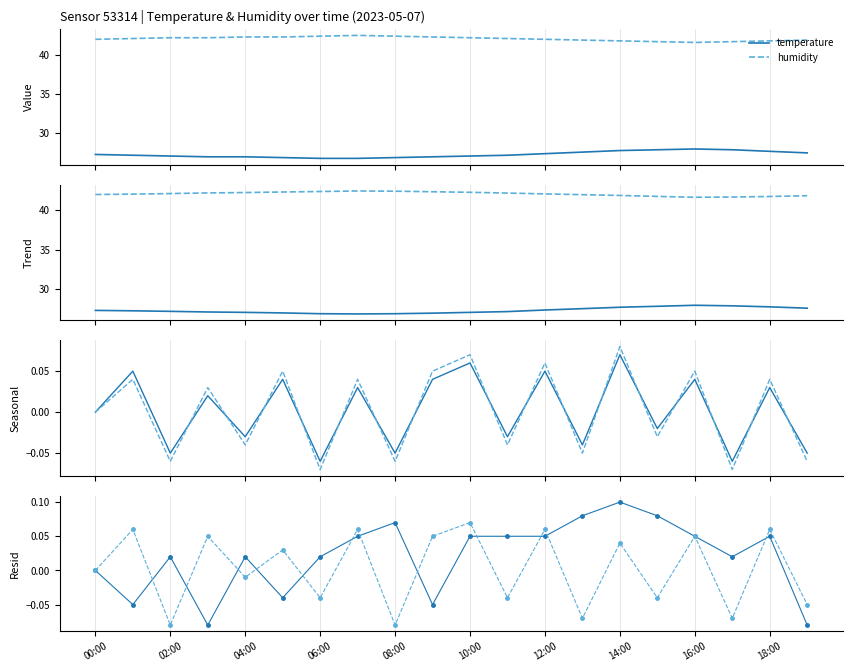

True or false: temperature and humidity cross at least once.

False